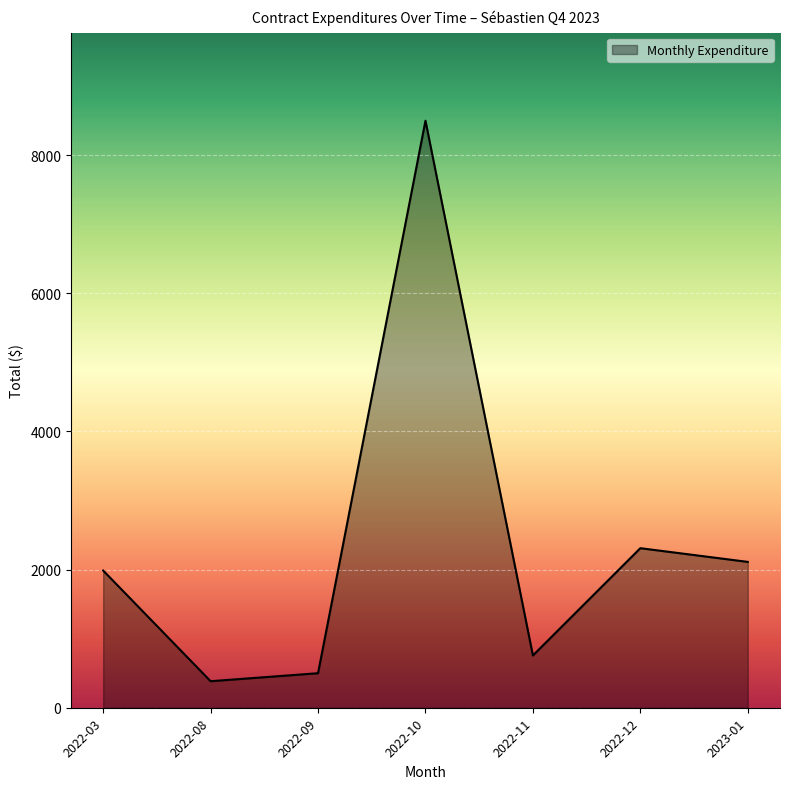

How many lines are shown in the chart?

1